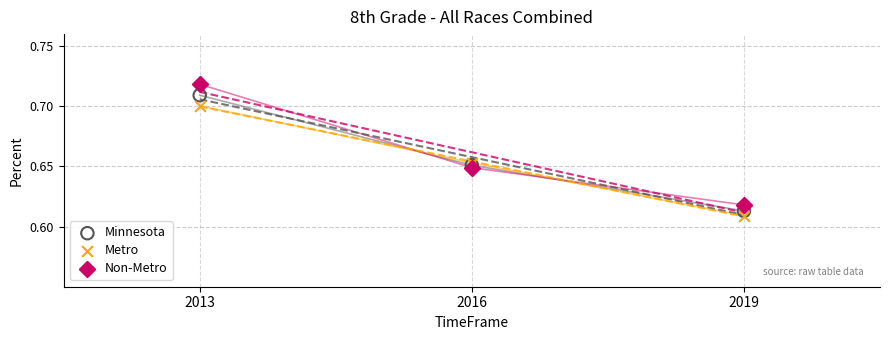

What is the X range (max minus min) for the scatter plot?

6.0